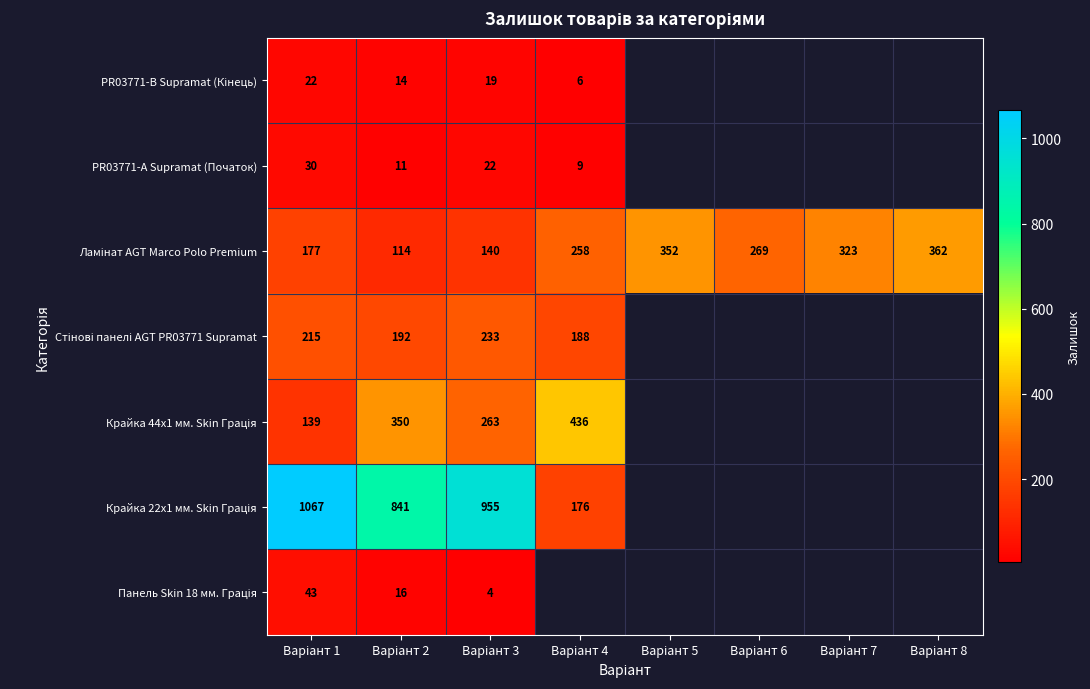

How many series are shown in this chart?

7